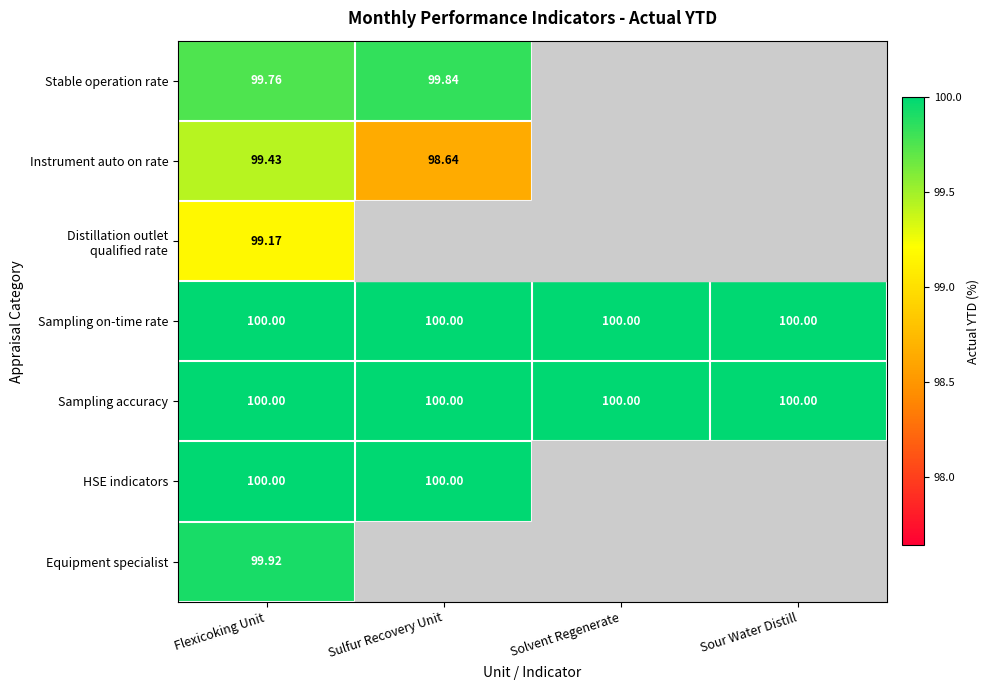

At how many categories does at least one series exceed 98?

4